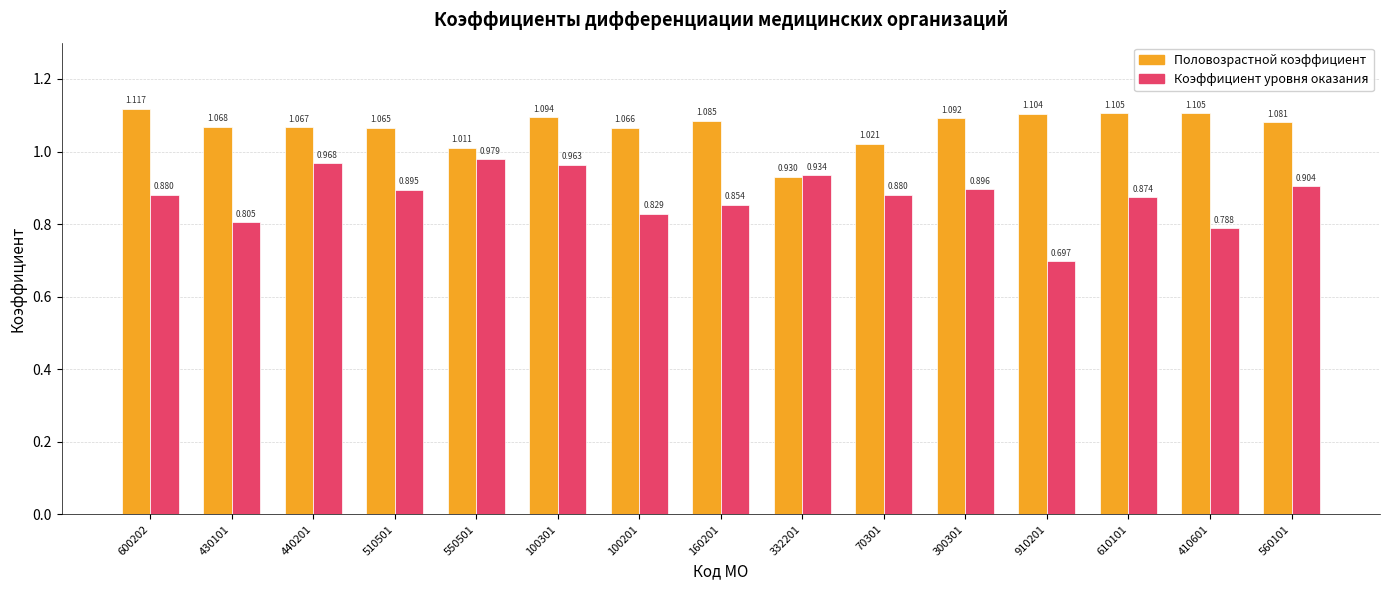

Is the value of Коэффициент уровня оказания at 300301 greater than the value of Половозрастной коэффициент at 440201?

No